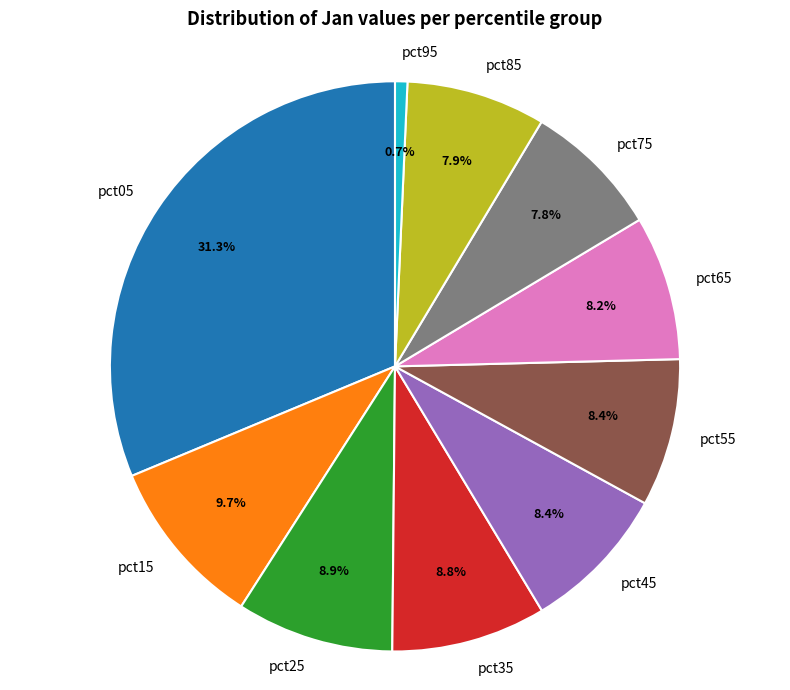

Which has a higher value, pct25 or pct65?

pct25